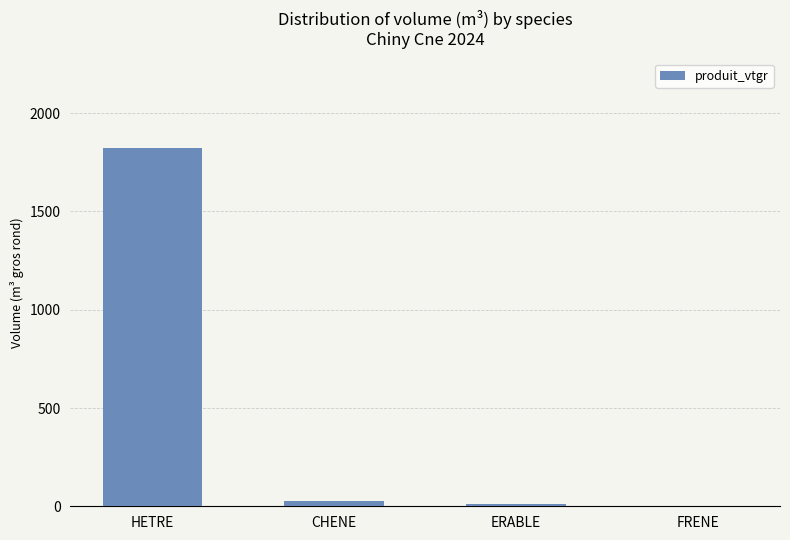

Are the bars grouped side by side (vs. stacked)?

No